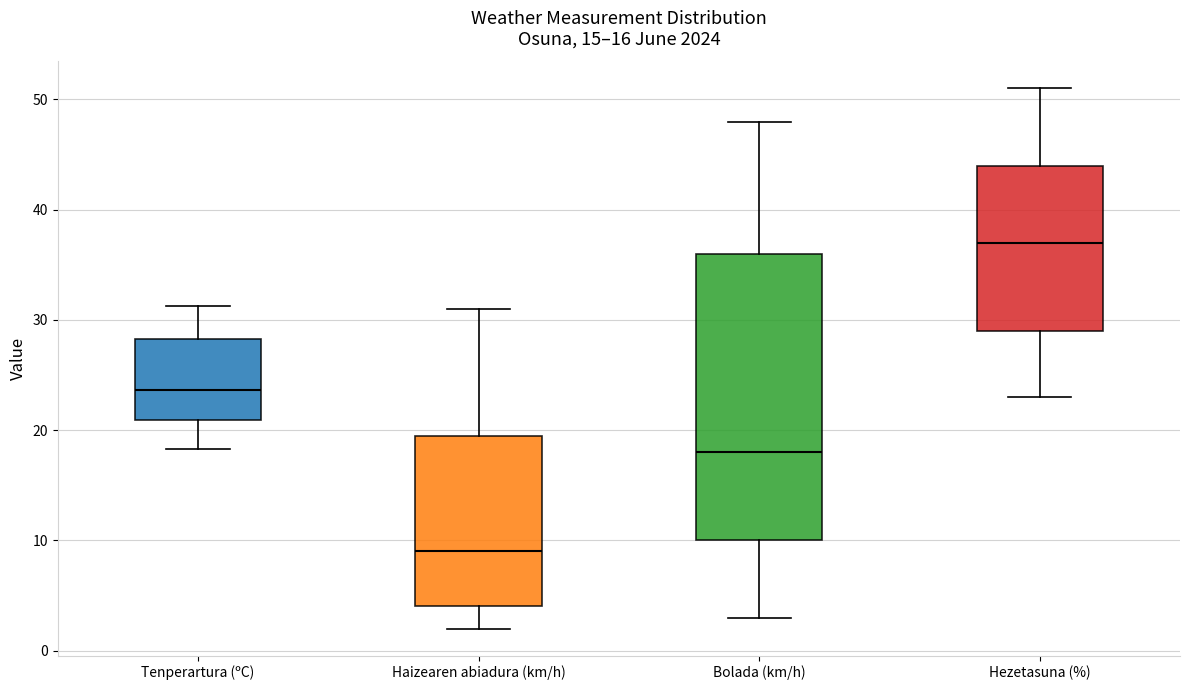

Which box has the lowest median line?

Haizearen abiadura (km/h)